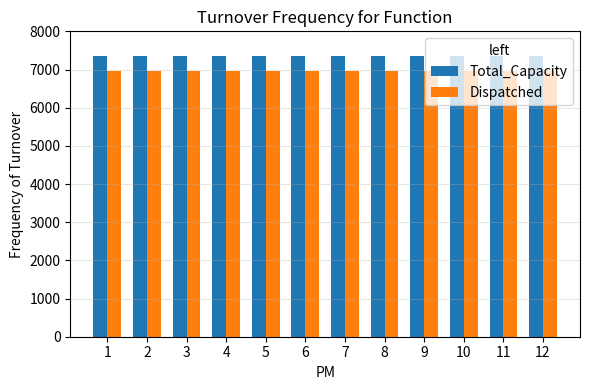

What value does the Dispatched series have at 12?

6960.0